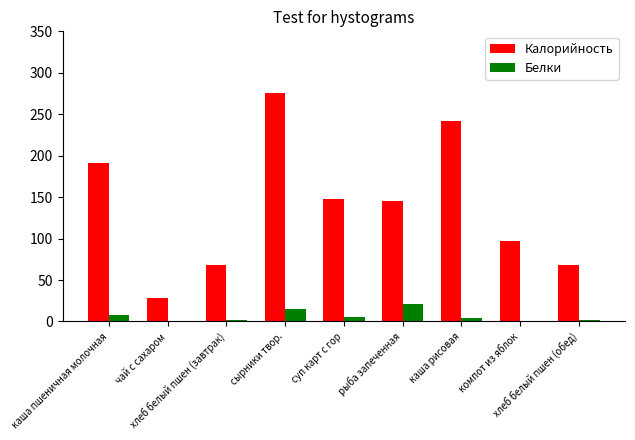

Which series has the largest total across all categories?

Калорийность